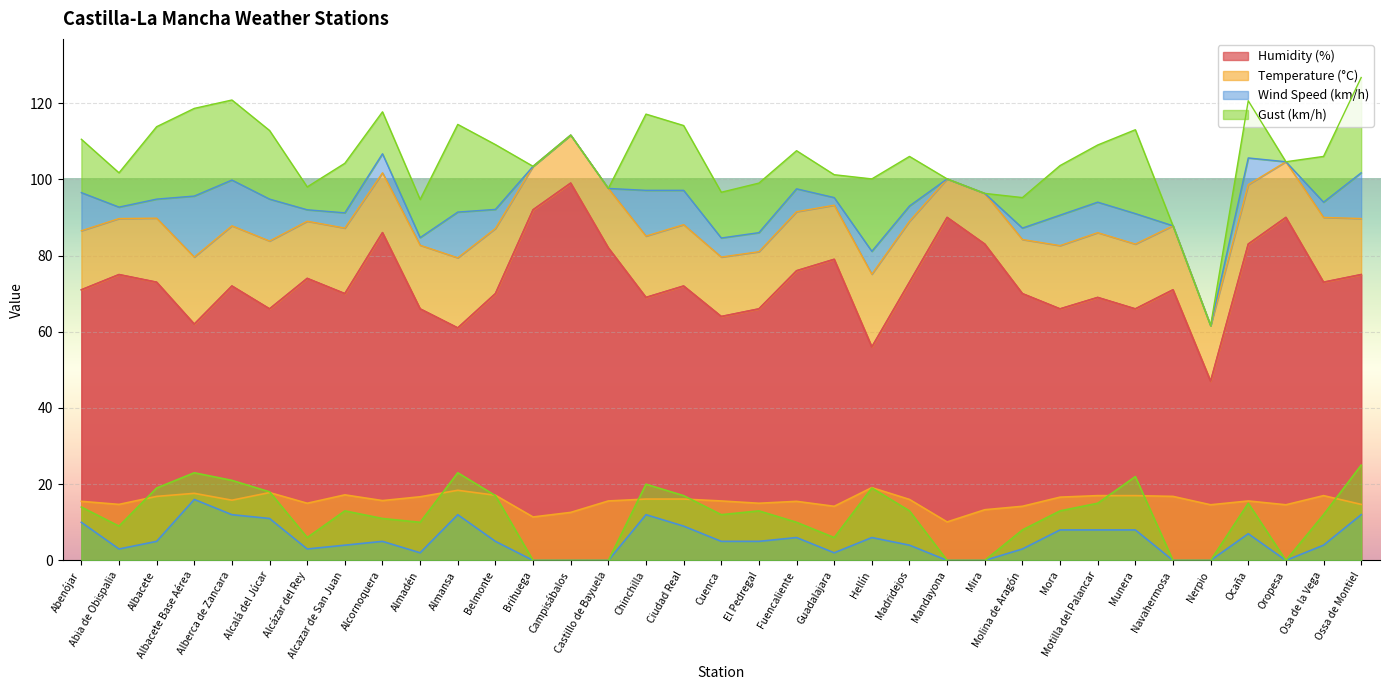

What is the value of the Wind Speed (km/h) point at the 34th from the left?

4.0